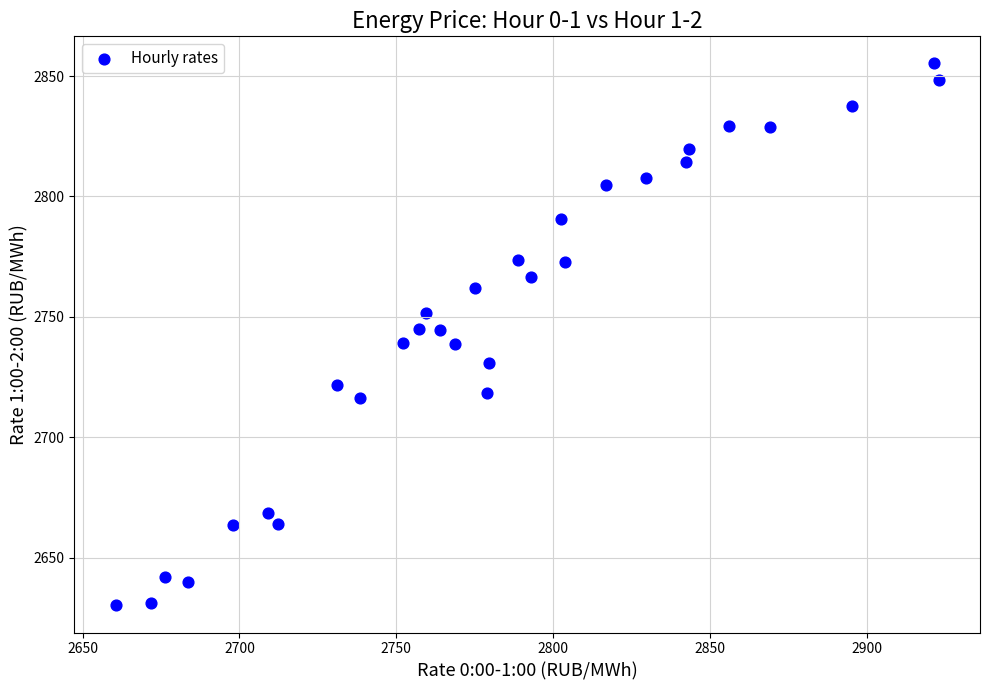

What is the range of X values (max minus min)?

262.4